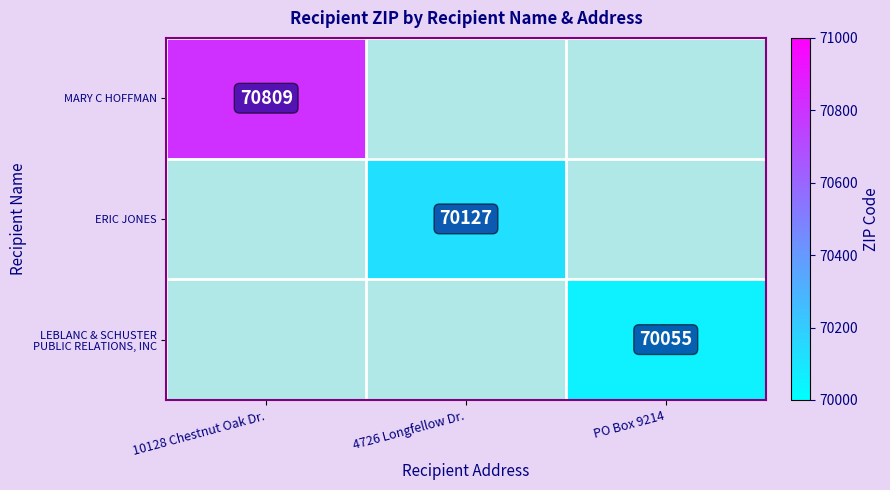

The MARY C HOFFMAN series shows 40720 at 10128 Chestnut Oak Dr.. True or false?

False